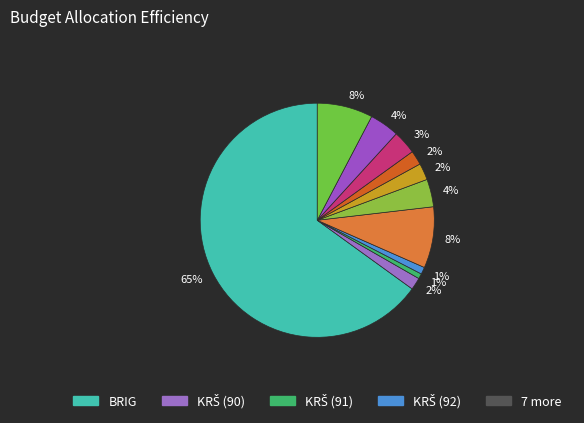

How many slices are in this pie chart?

11